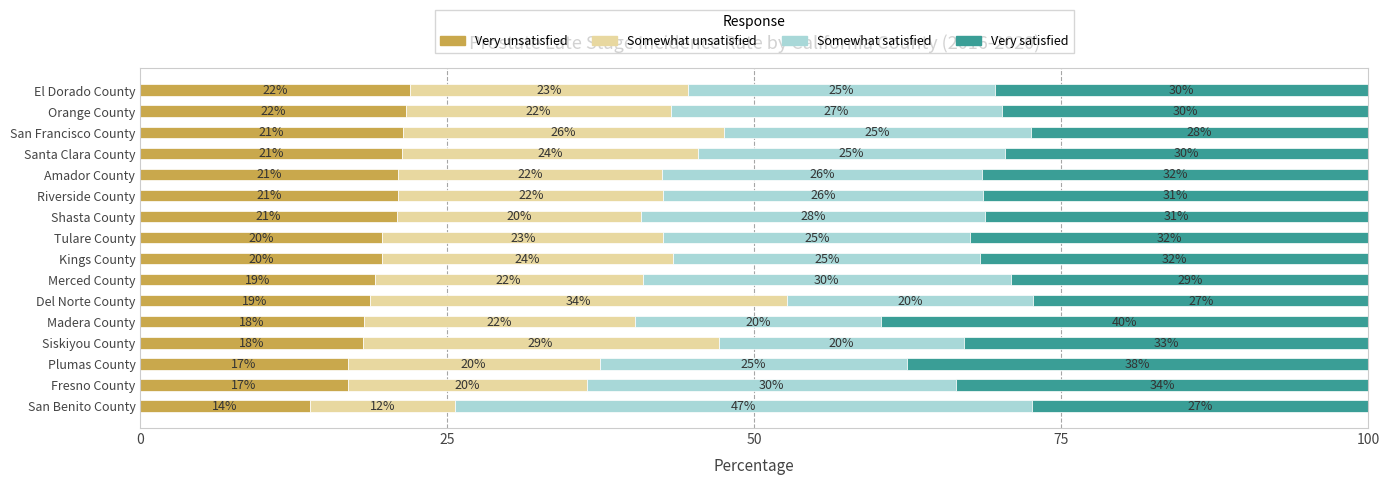

What is the total value across all series at Siskiyou County?

100.0